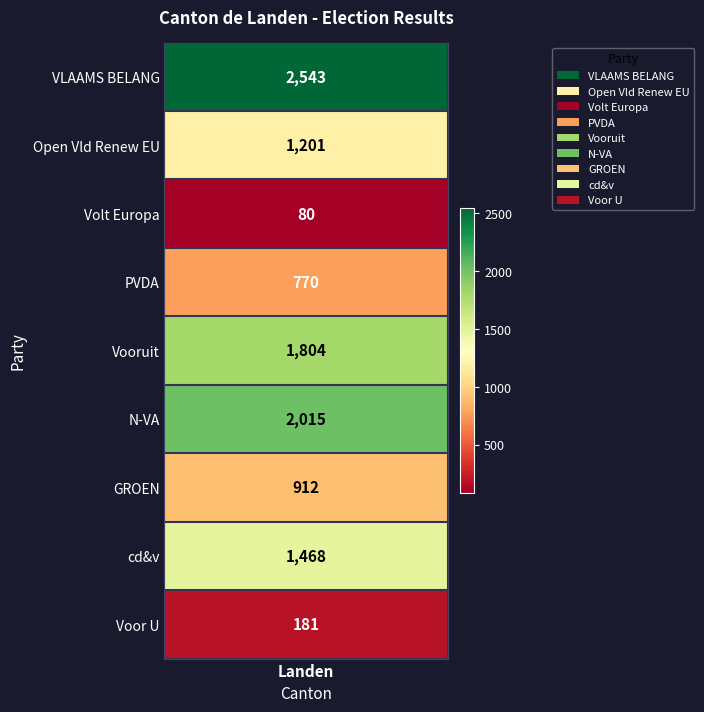

Which has a higher value, Vooruit or Voor U?

Vooruit